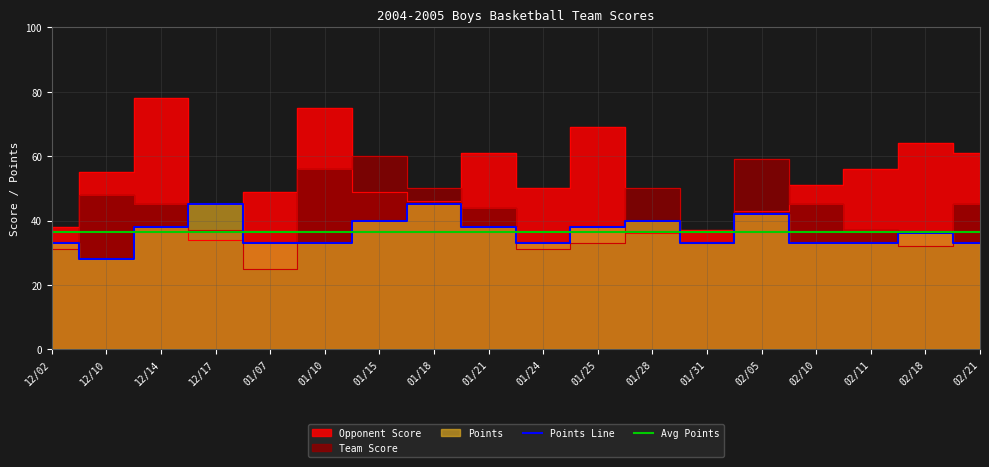

Read the Points value at 01/21.

38